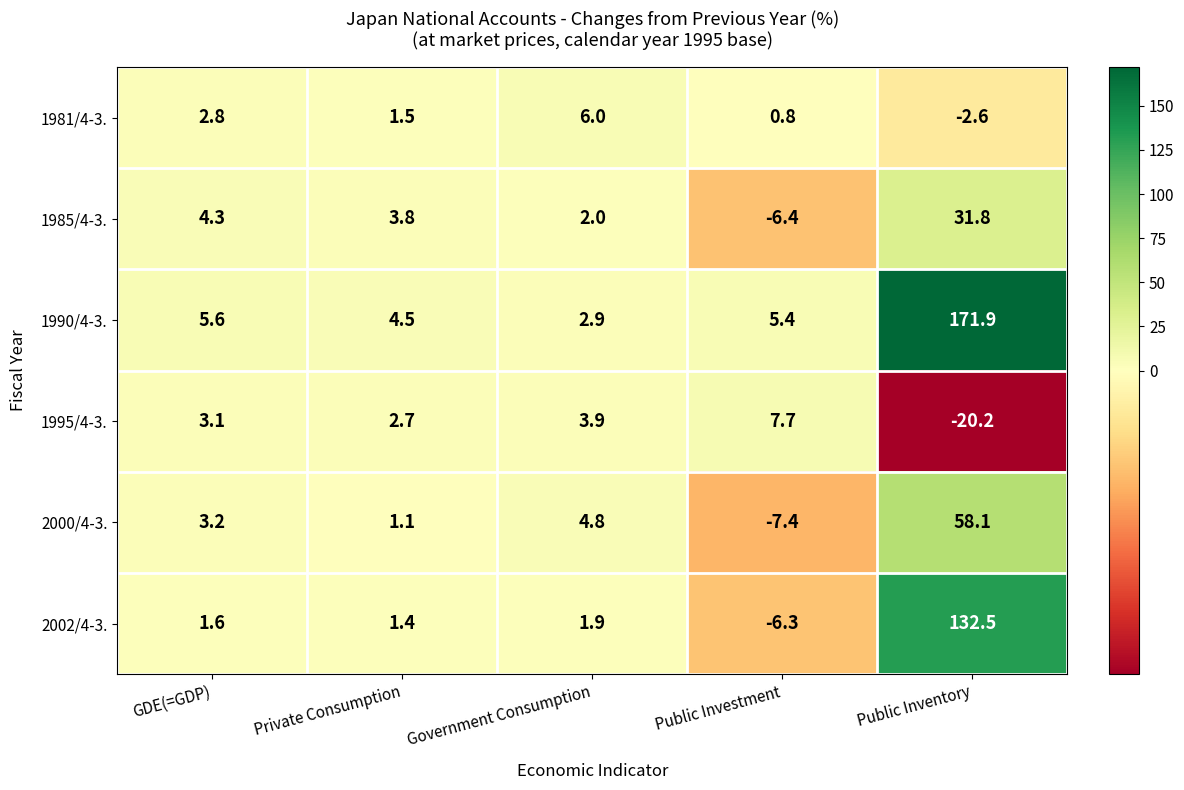

What is the minimum value shown in the chart?

-20.2